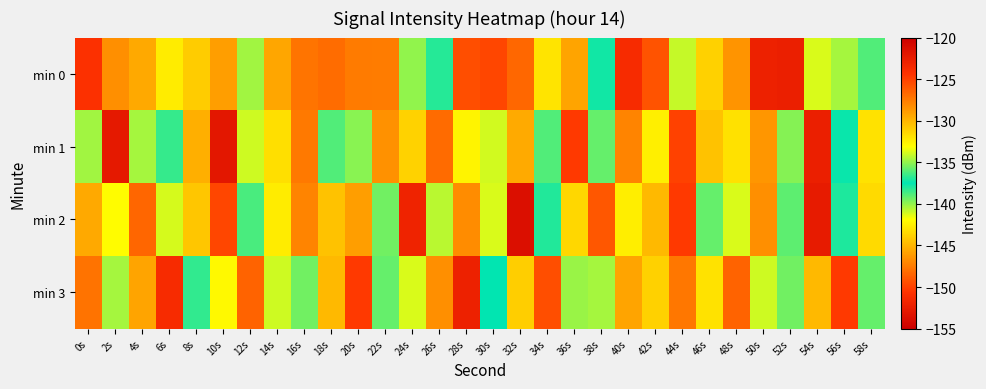

Rank the series at 58s from lowest to highest value.

min 3, min 0, min 1, min 2